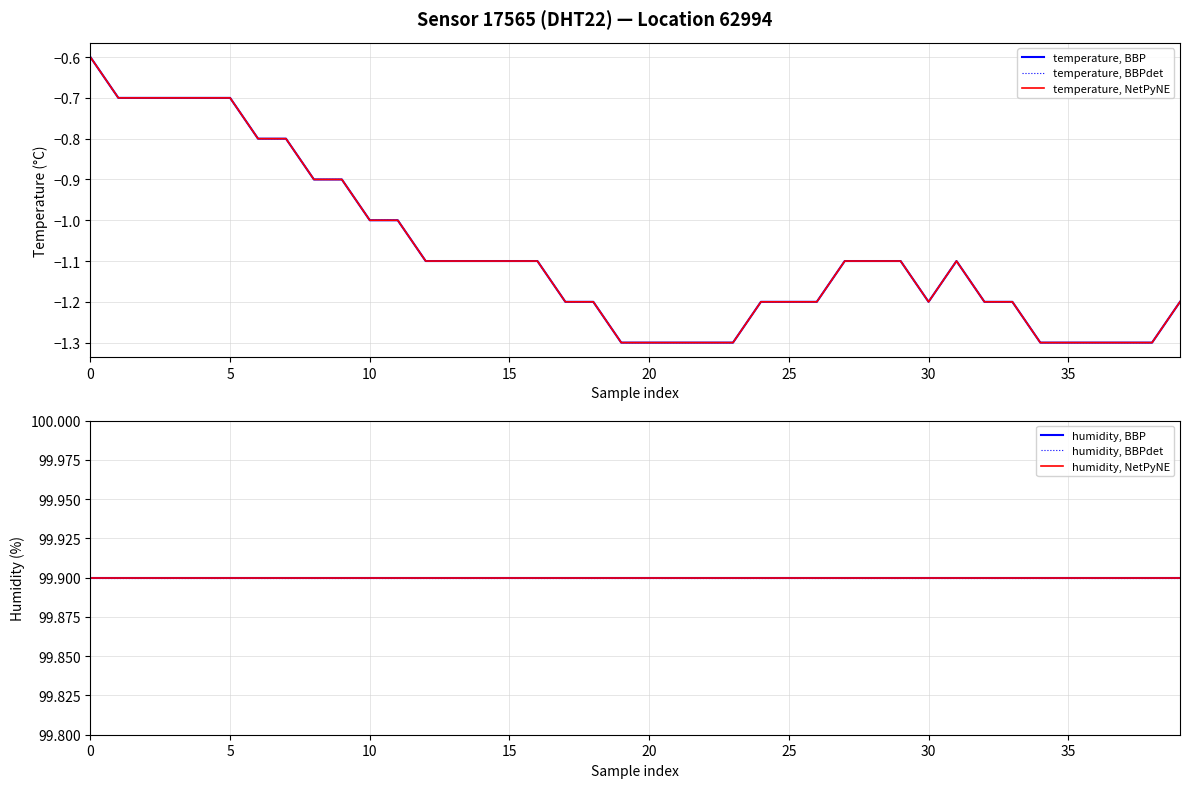

Rank the series at 27 from highest to lowest value.

humidity, BBP, humidity, BBPdet, humidity, NetPyNE, temperature, BBP, temperature, BBPdet, temperature, NetPyNE